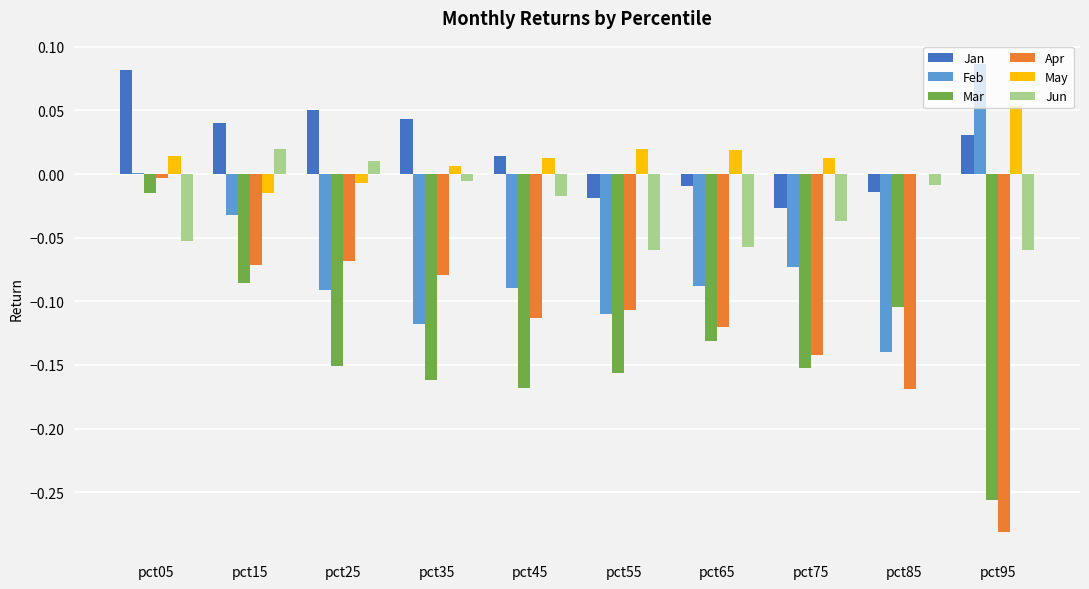

What are all the series names shown in the legend?

Jan, Feb, Mar, Apr, May, Jun